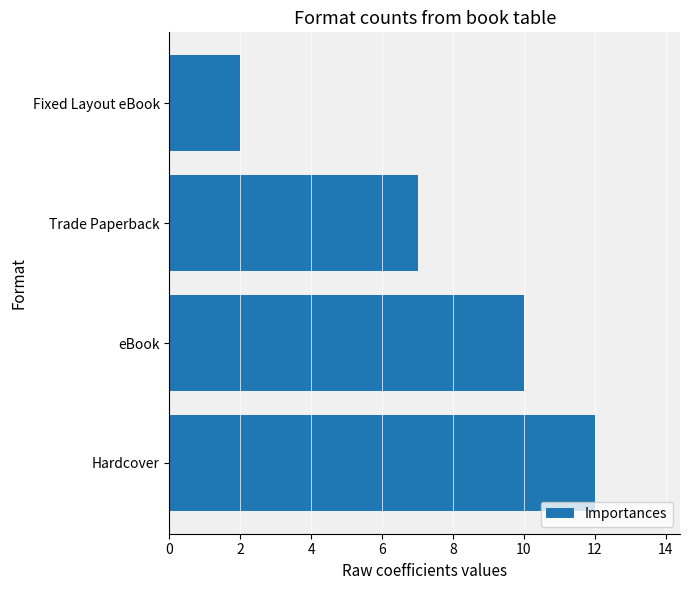

Rank the categories by value from highest to lowest.

Hardcover, eBook, Trade Paperback, Fixed Layout eBook